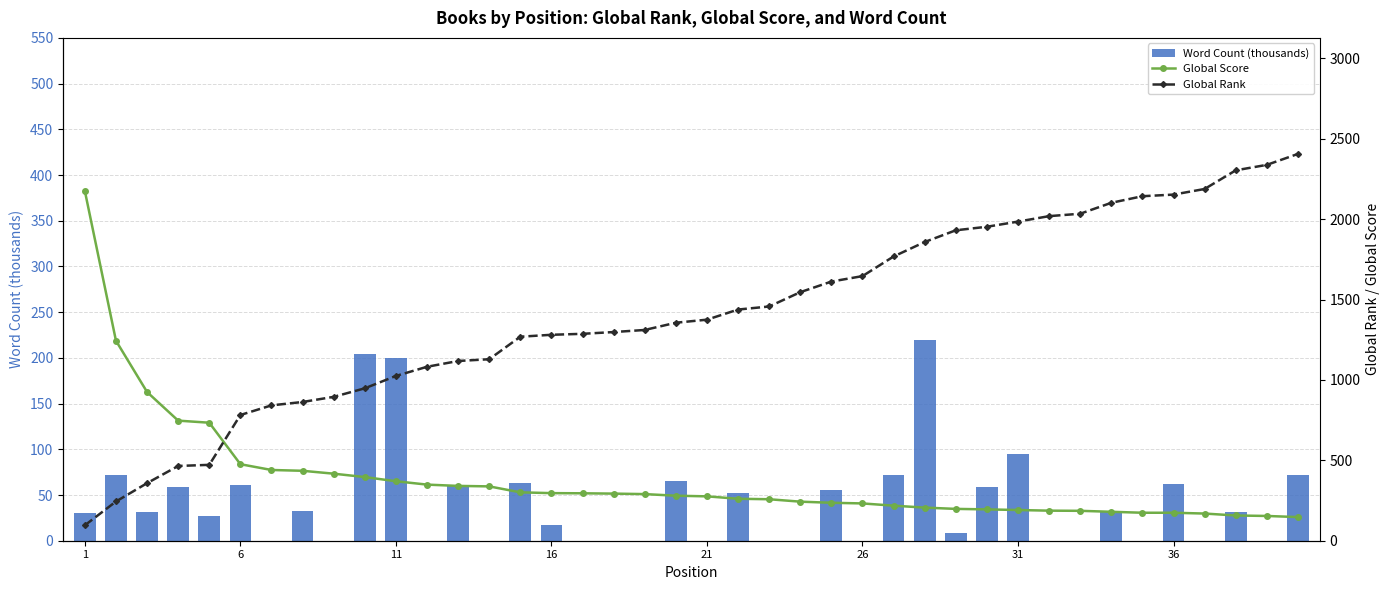

Which series has the widest spread of values?

Global Rank